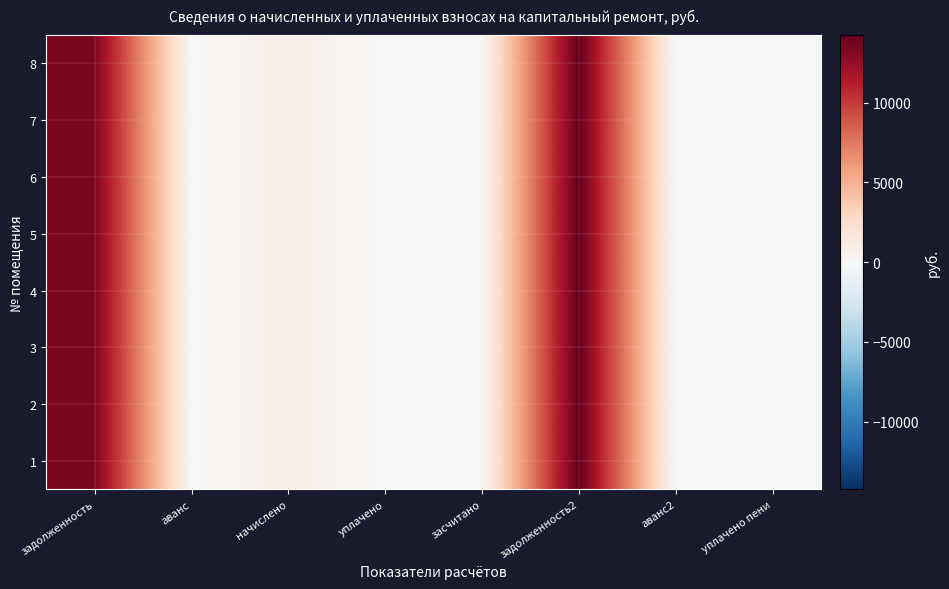

At which category is the sum across all series the highest?

задолженность2